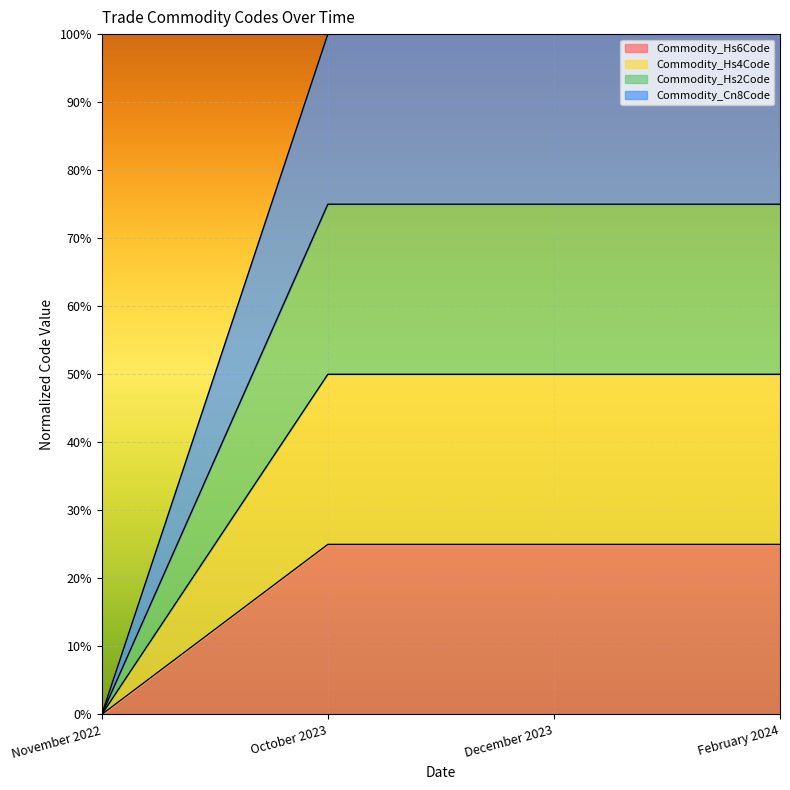

How many data points in Commodity_Hs2Code are above 0?

3